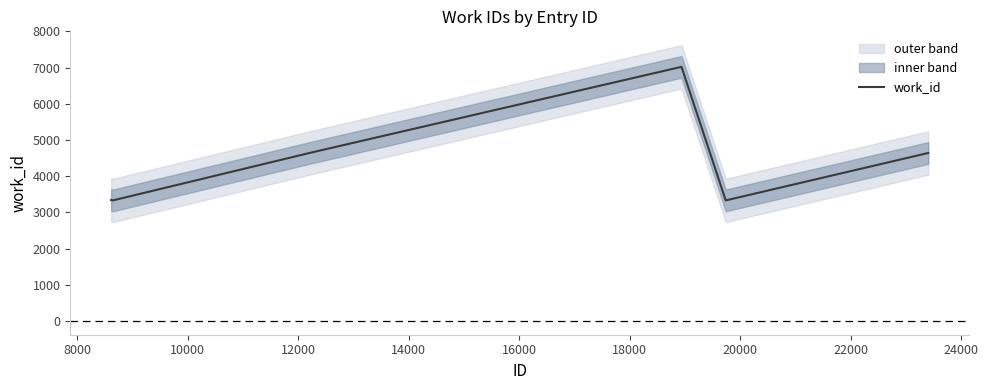

True or false: the data shows 5349 at 8000.

False